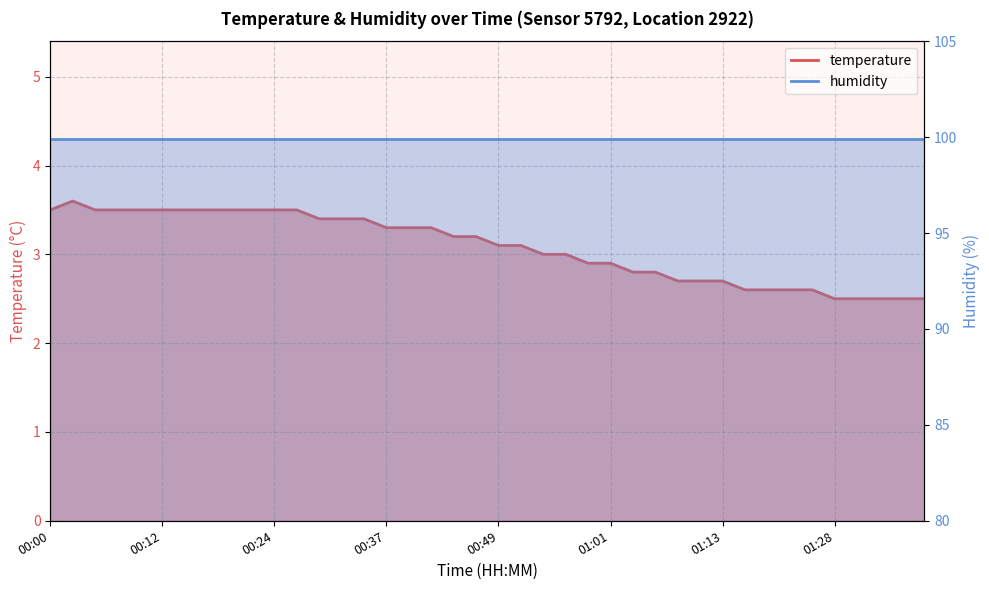

What is the sum of the values at 00:37 and 01:35?

5.8